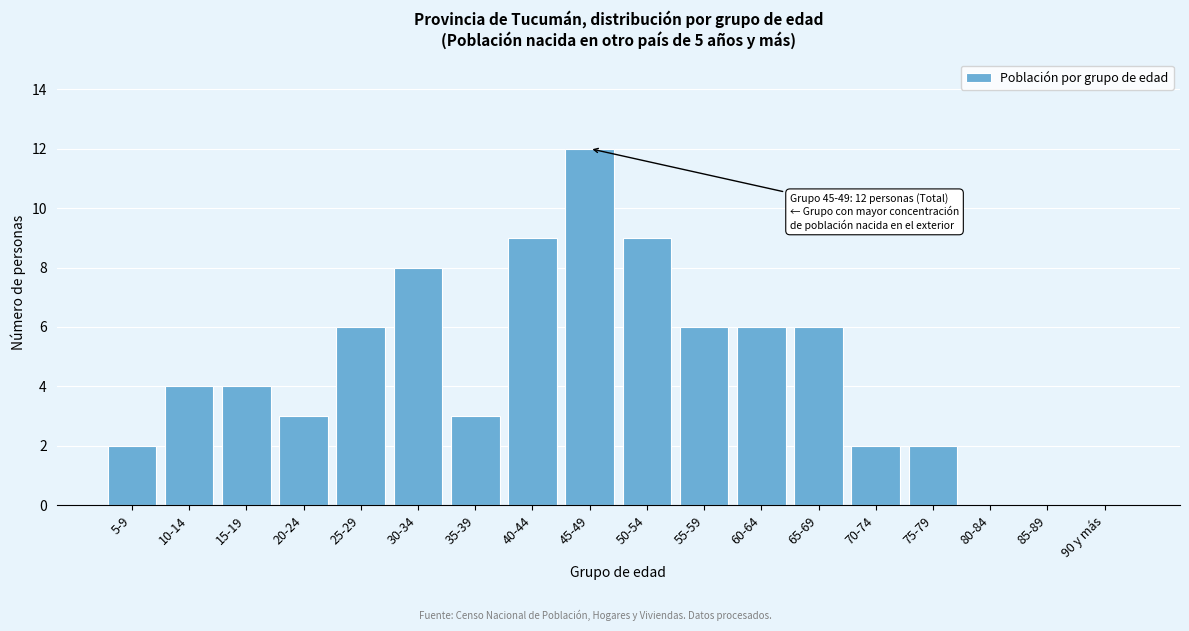

Reading left to right, extract all data points from this chart.

5-9=2	10-14=4	15-19=4	20-24=3	25-29=6	30-34=8	35-39=3	40-44=9	45-49=12	50-54=9	55-59=6	60-64=6	65-69=6	70-74=2	75-79=2	80-84=0	85-89=0	90 y más=0